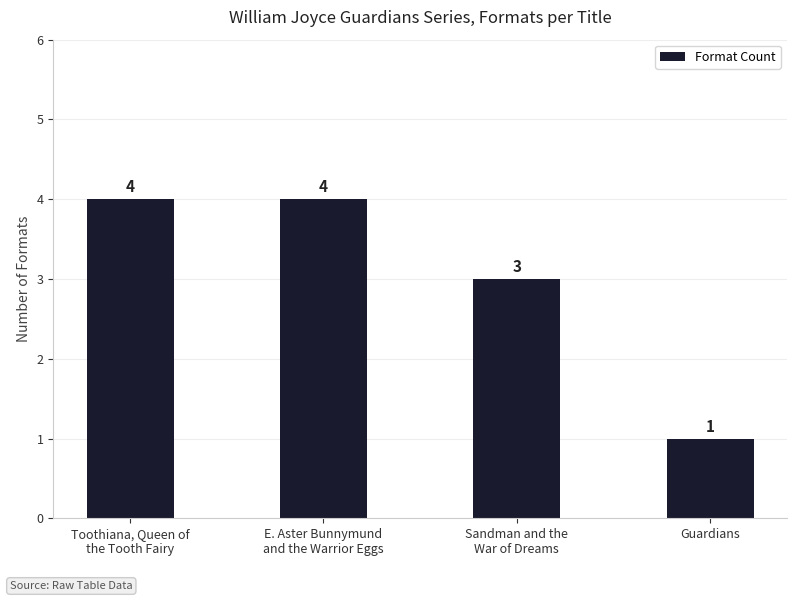

What is the label of the 1st bar from the right?

Guardians